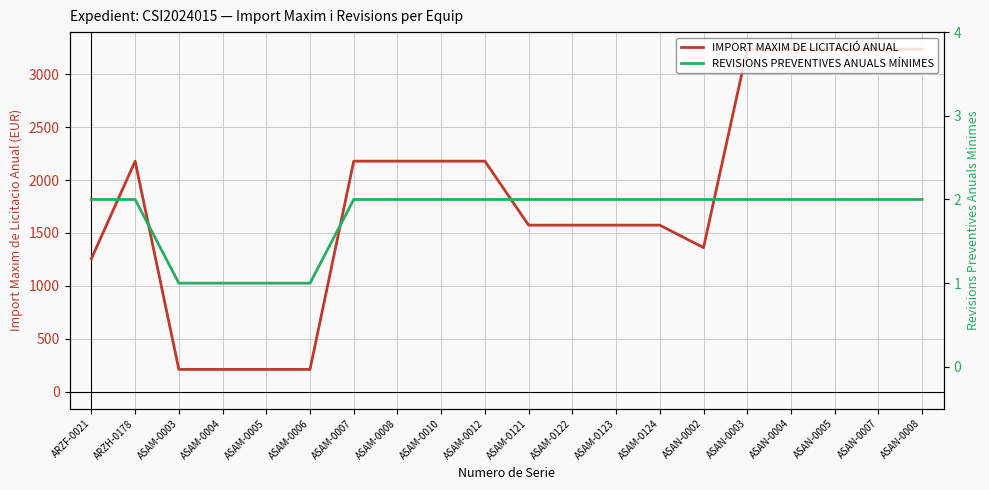

What is the difference between the highest and lowest values at ASAN-0003?

3236.5